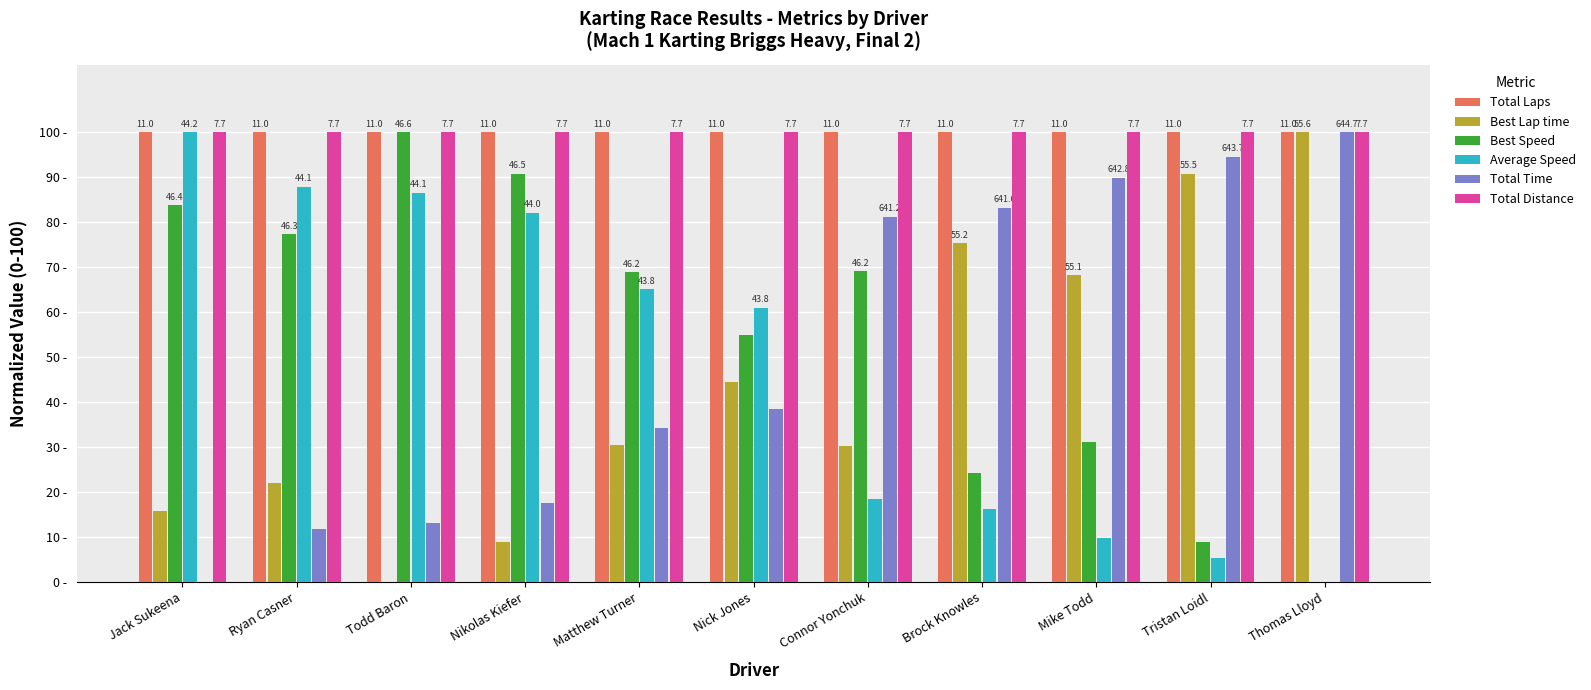

Reading left to right, transcribe all the data shown in this chart.

Total Laps: Jack Sukeena=100.0	Ryan Casner=100.0	Todd Baron=100.0	Nikolas Kiefer=100.0	Matthew Turner=100.0	Nick Jones=100.0	Connor Yonchuk=100.0	Brock Knowles=100.0	Mike Todd=100.0	Tristan Loidl=100.0	Thomas Lloyd=100.0
Best Lap time: Jack Sukeena=15.9	Ryan Casner=22.1	Todd Baron=0.0	Nikolas Kiefer=9.0	Matthew Turner=30.5	Nick Jones=44.4	Connor Yonchuk=30.3	Brock Knowles=75.3	Mike Todd=68.2	Tristan Loidl=90.8	Thomas Lloyd=100.0
Best Speed: Jack Sukeena=83.7	Ryan Casner=77.3	Todd Baron=100.0	Nikolas Kiefer=90.7	Matthew Turner=68.9	Nick Jones=54.8	Connor Yonchuk=69.0	Brock Knowles=24.2	Mike Todd=31.2	Tristan Loidl=8.9	Thomas Lloyd=0.0
Average Speed: Jack Sukeena=100.0	Ryan Casner=87.9	Todd Baron=86.5	Nikolas Kiefer=82.1	Matthew Turner=65.1	Nick Jones=61.0	Connor Yonchuk=18.4	Brock Knowles=16.3	Mike Todd=9.8	Tristan Loidl=5.2	Thomas Lloyd=0.0
Total Time: Jack Sukeena=0.0	Ryan Casner=11.8	Todd Baron=13.2	Nikolas Kiefer=17.5	Matthew Turner=34.3	Nick Jones=38.4	Connor Yonchuk=81.2	Brock Knowles=83.3	Mike Todd=89.9	Tristan Loidl=94.6	Thomas Lloyd=100.0
Total Distance: Jack Sukeena=100.0	Ryan Casner=100.0	Todd Baron=100.0	Nikolas Kiefer=100.0	Matthew Turner=100.0	Nick Jones=100.0	Connor Yonchuk=100.0	Brock Knowles=100.0	Mike Todd=100.0	Tristan Loidl=100.0	Thomas Lloyd=100.0